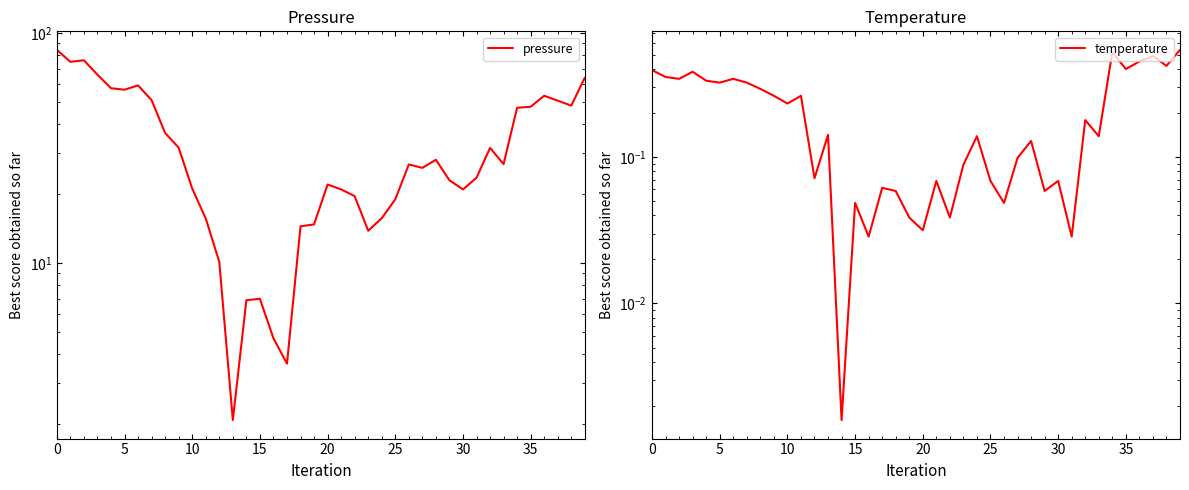

At which category does the chart reach its minimum across all series?

14